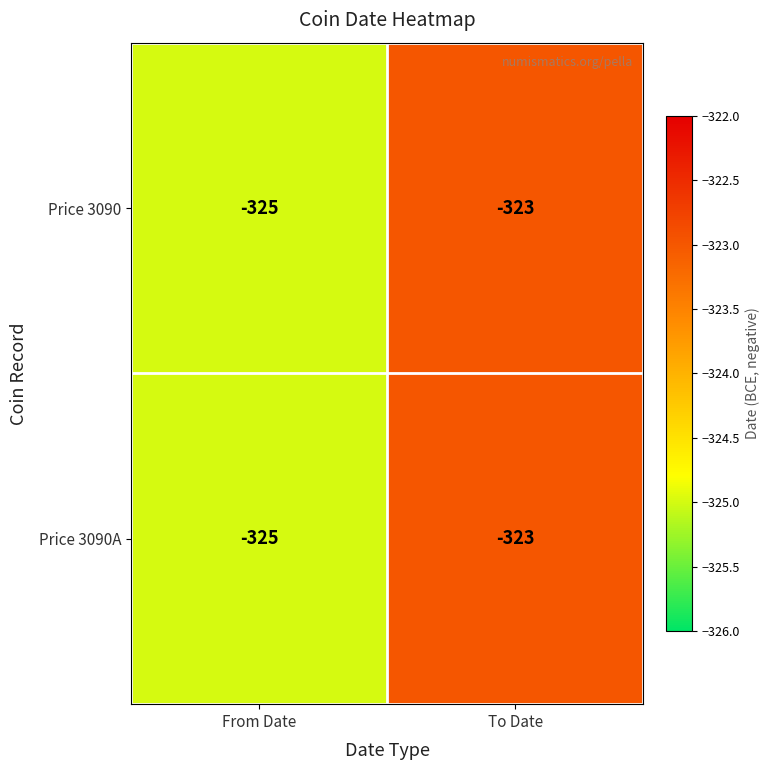

At which label does Price 3090A reach its peak?

To Date